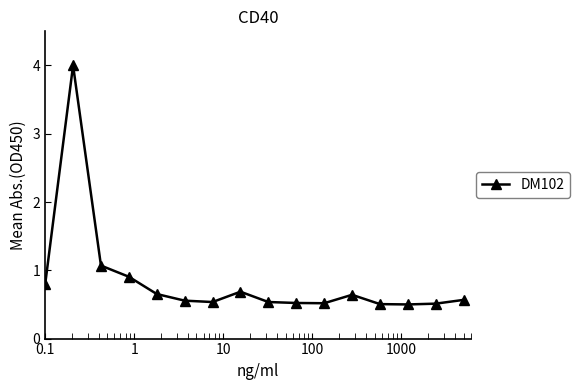

What is the smallest value displayed?

0.5